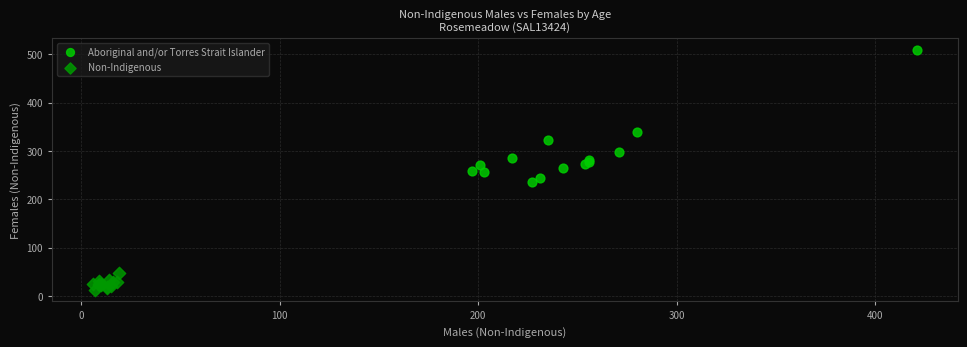

Which series has the widest spread of Y values?

Aboriginal and/or Torres Strait Islander